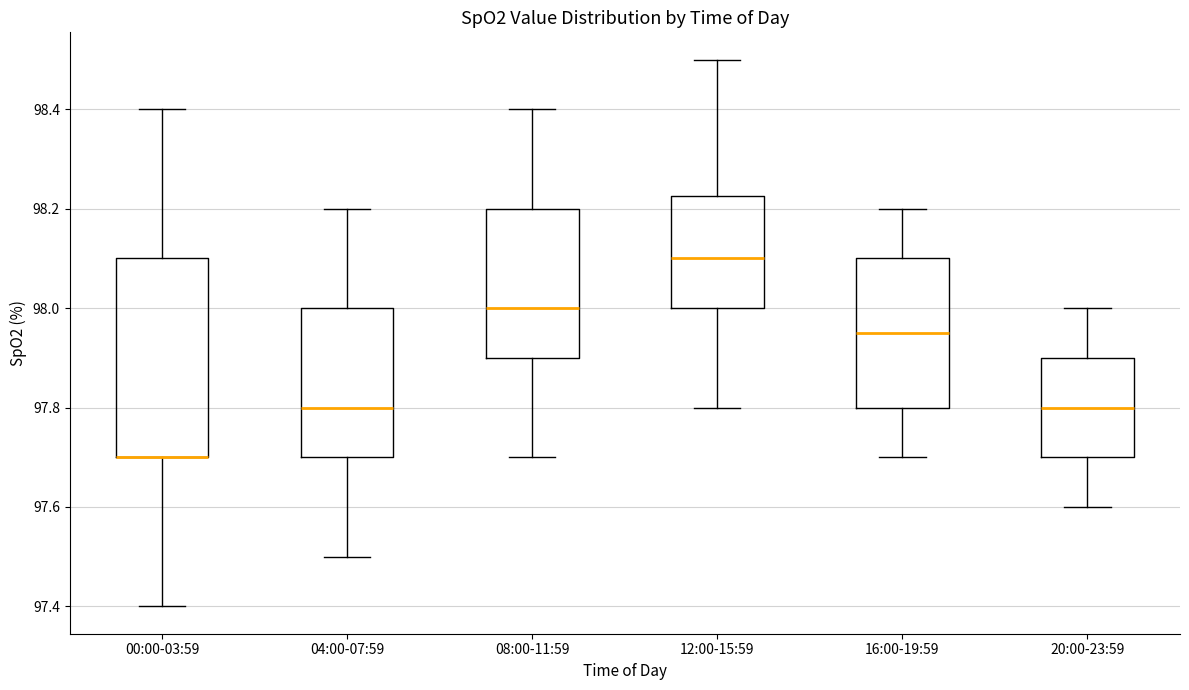

Comparing the boxes themselves (not the whiskers), which one is the tallest?

00:00-03:59